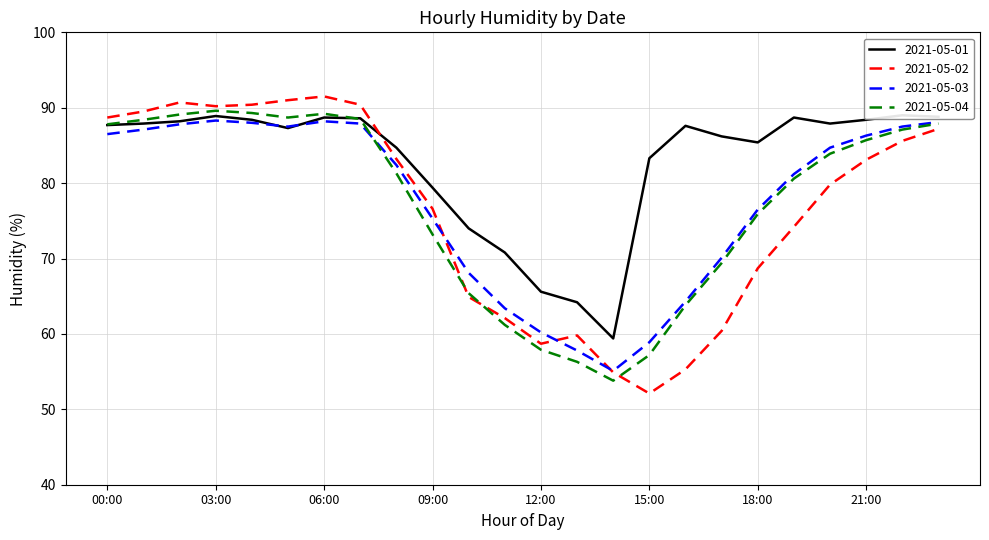

Does the chart display data point markers on the line(s)?

No